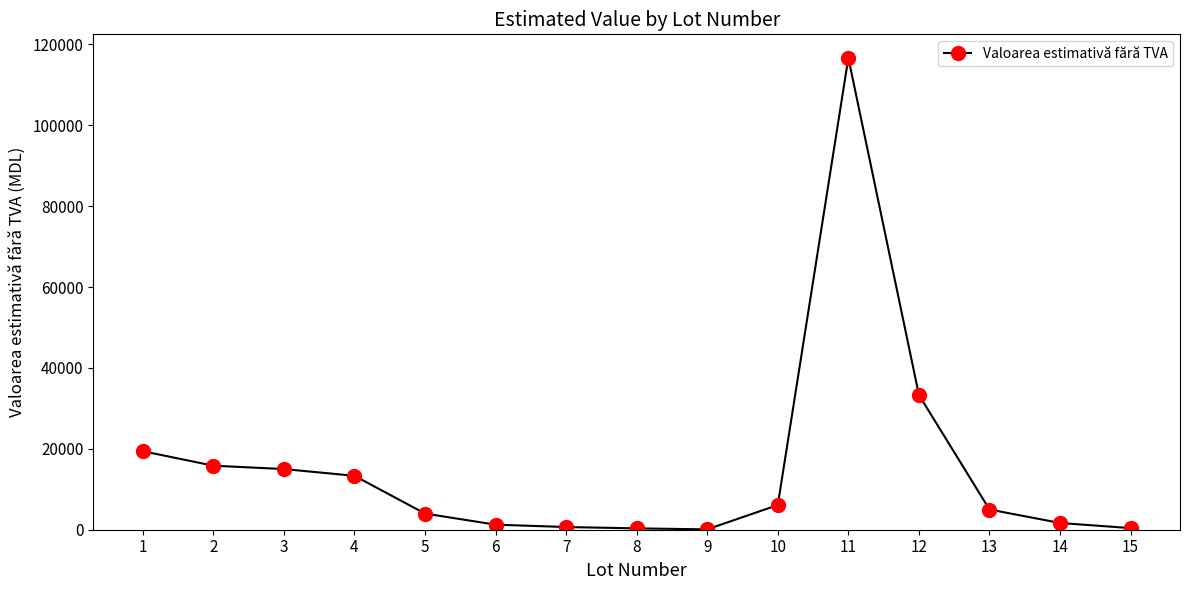

The value at 12 is 46334.2. True or false?

False